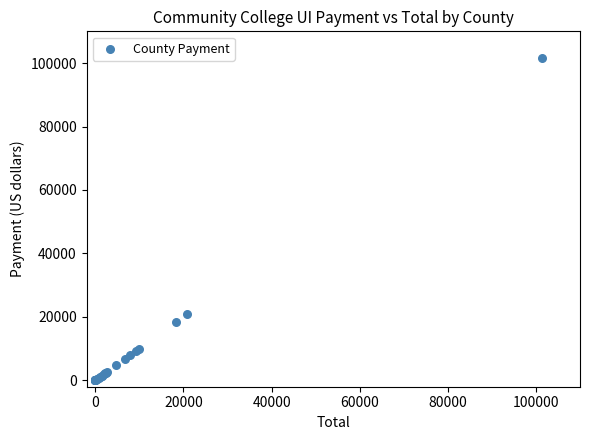

What Y value in the scatter plot is closest to 50736?

20822.1